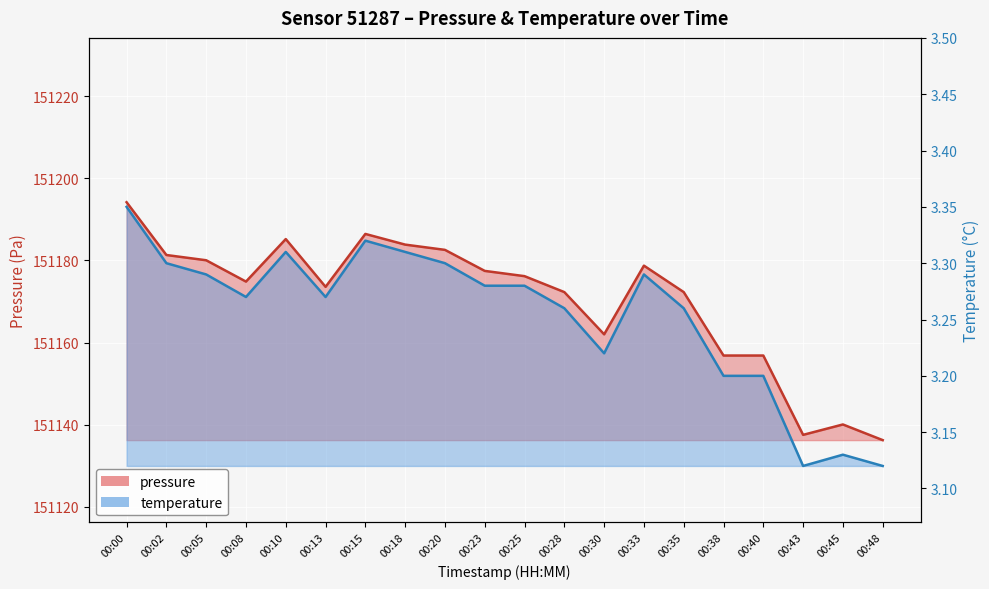

Reading right to left, what are all the values shown in this chart?

pressure: 00:48=151136.2	00:45=151140.1	00:43=151137.5	00:40=151156.8	00:38=151156.8	00:35=151172.3	00:33=151178.7	00:30=151162.0	00:28=151172.3	00:25=151176.2	00:23=151177.4	00:20=151182.6	00:18=151183.8	00:15=151186.4	00:13=151173.6	00:10=151185.2	00:08=151174.8	00:05=151180.0	00:02=151181.3	00:00=151194.2
temperature: 00:48=3.1	00:45=3.1	00:43=3.1	00:40=3.2	00:38=3.2	00:35=3.3	00:33=3.3	00:30=3.2	00:28=3.3	00:25=3.3	00:23=3.3	00:20=3.3	00:18=3.3	00:15=3.3	00:13=3.3	00:10=3.3	00:08=3.3	00:05=3.3	00:02=3.3	00:00=3.4